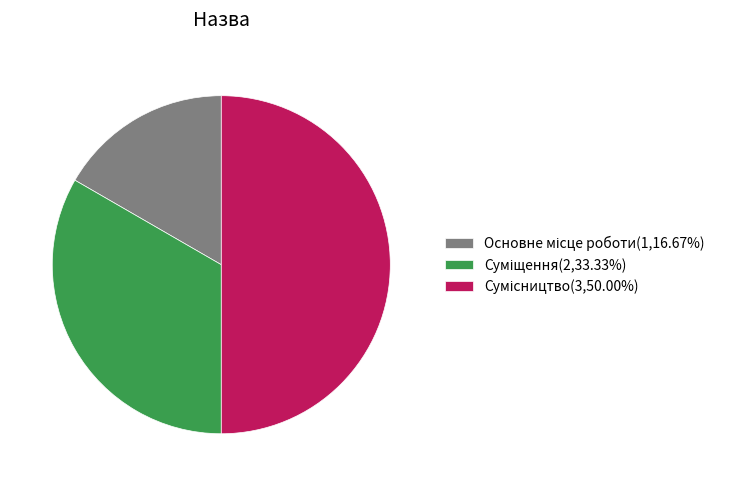

Is Суміщення the majority of the pie?

No